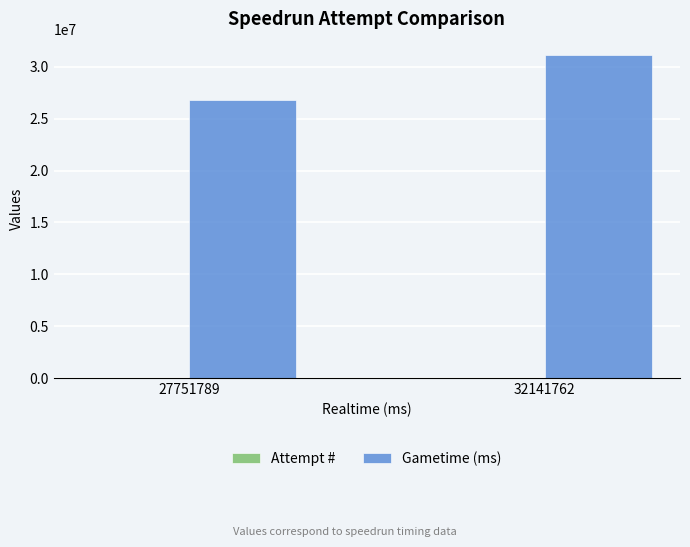

What is the sum of all Gametime (ms) values?

57907129